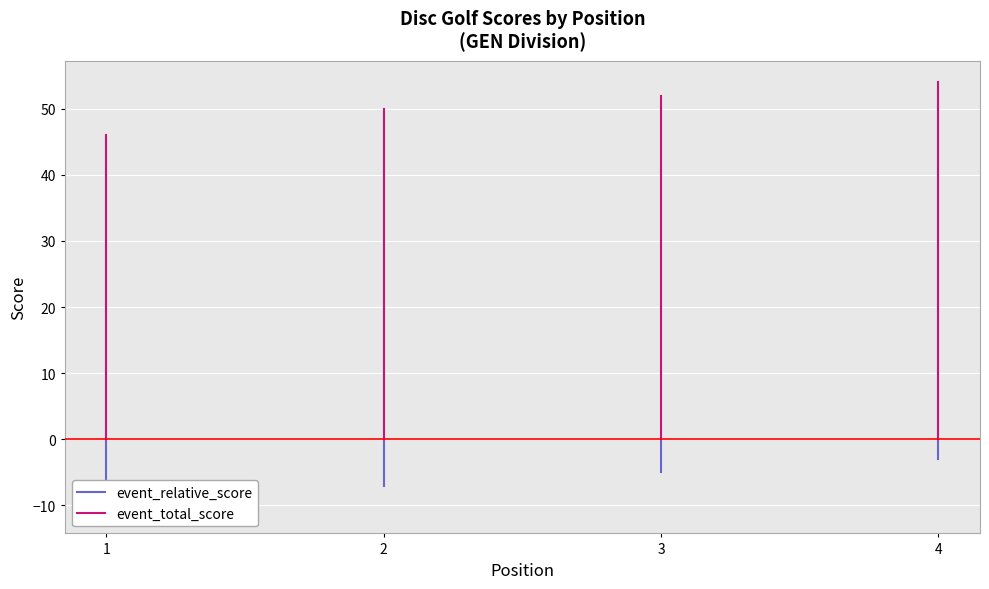

At how many categories does at least one series exceed 51?

2